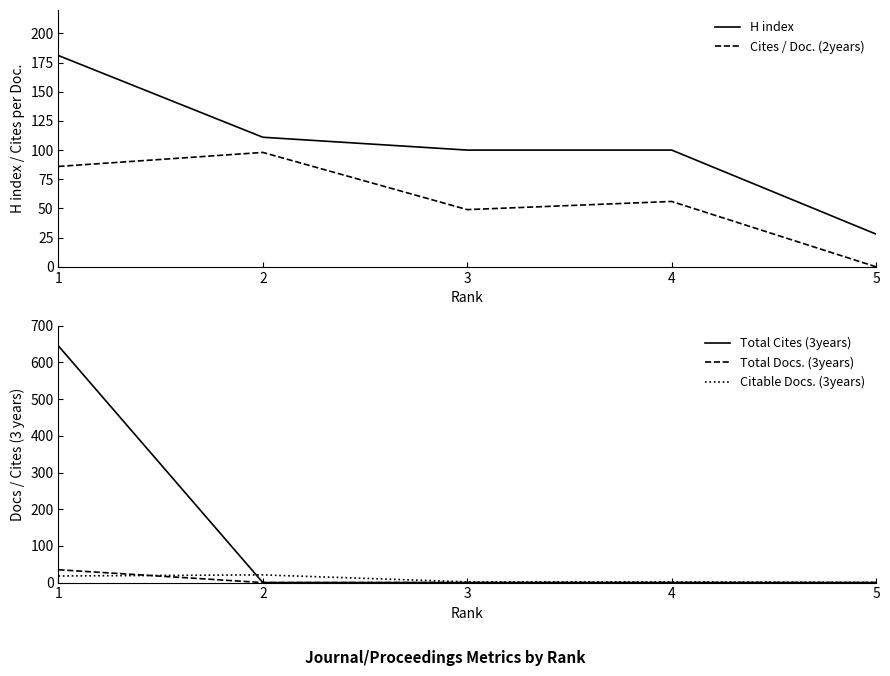

What is the value of the Cites / Doc. (2years) point at the 2nd from the left?

98